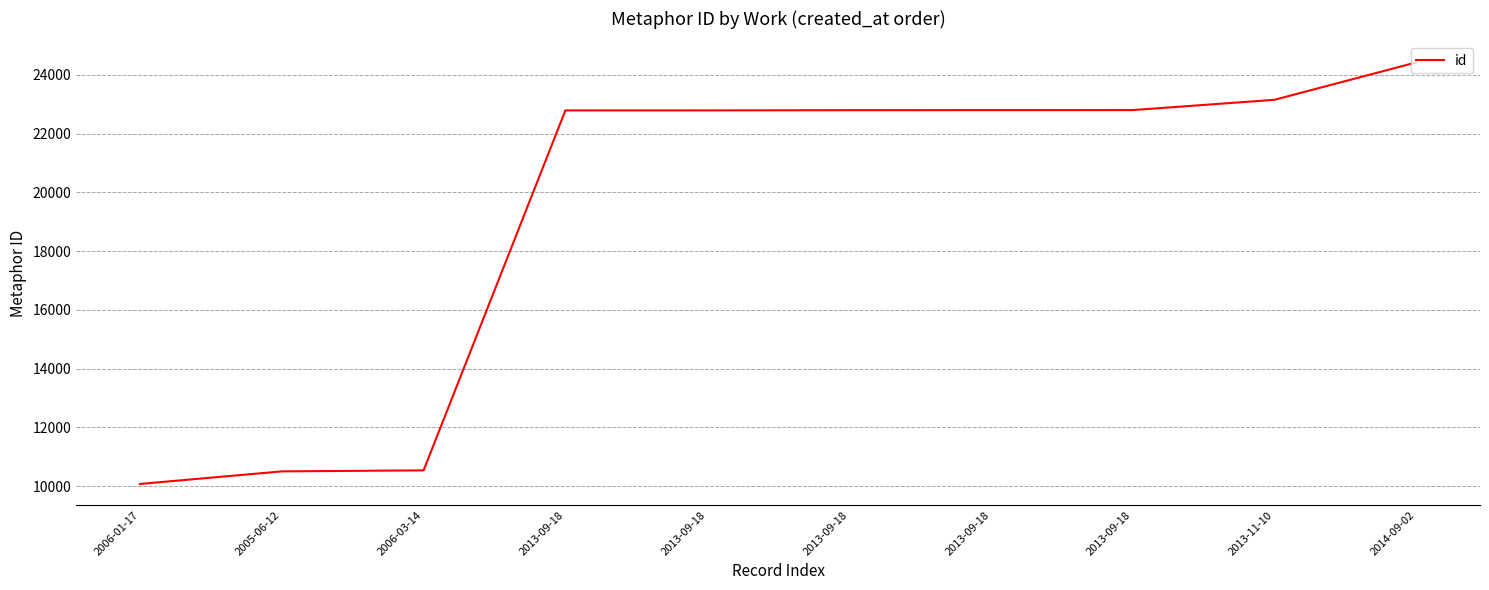

Does the chart display data point markers on the line(s)?

No